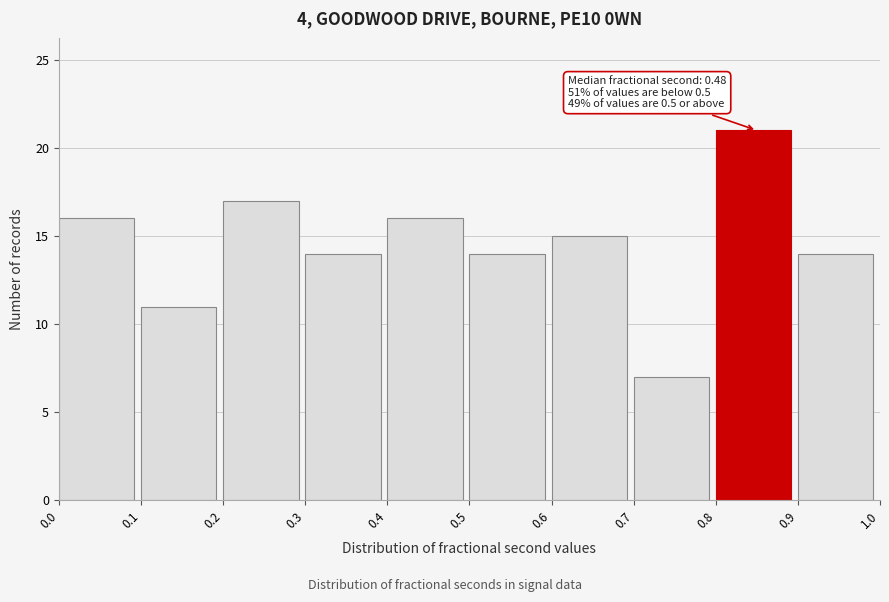

Which range on the x-axis has the tallest bar?

0.8 to 0.9